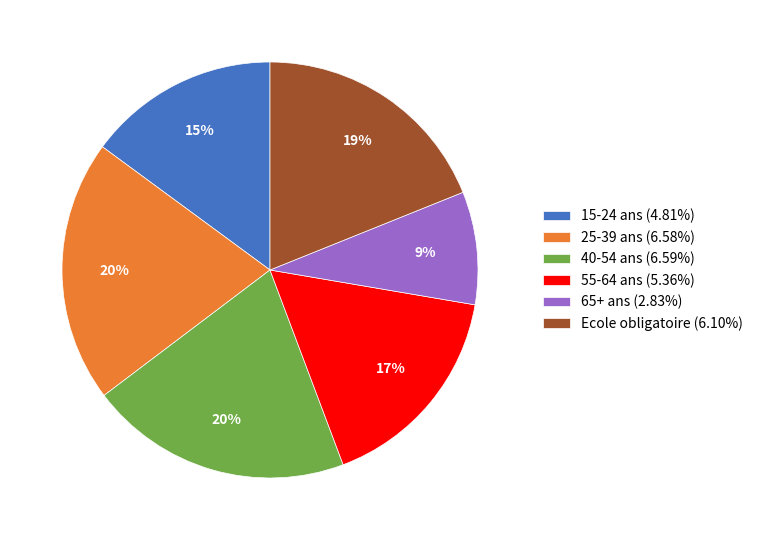

To the nearest percent, what is the combined percentage of 65+ ans and 40-54 ans?

29%